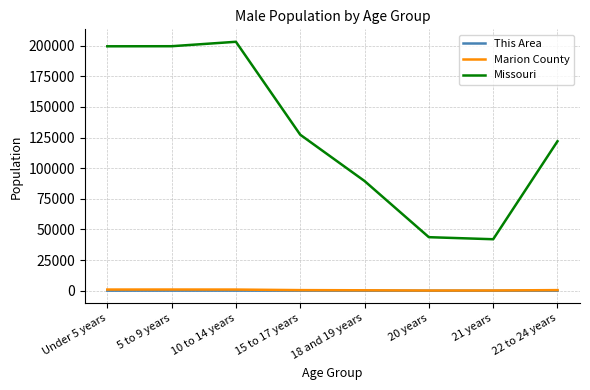

What is the smallest value displayed?

9